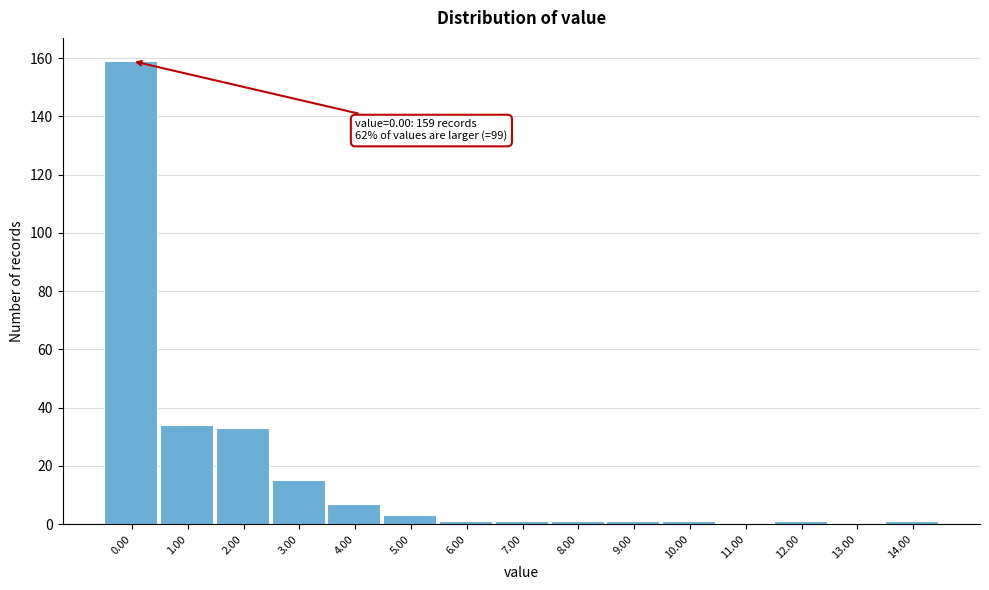

Reading left to right, list all the values displayed in this chart.

0.00=159	1.00=34	2.00=33	3.00=15	4.00=7	5.00=3	6.00=1	7.00=1	8.00=1	9.00=1	10.00=1	11.00=0	12.00=1	13.00=0	14.00=1